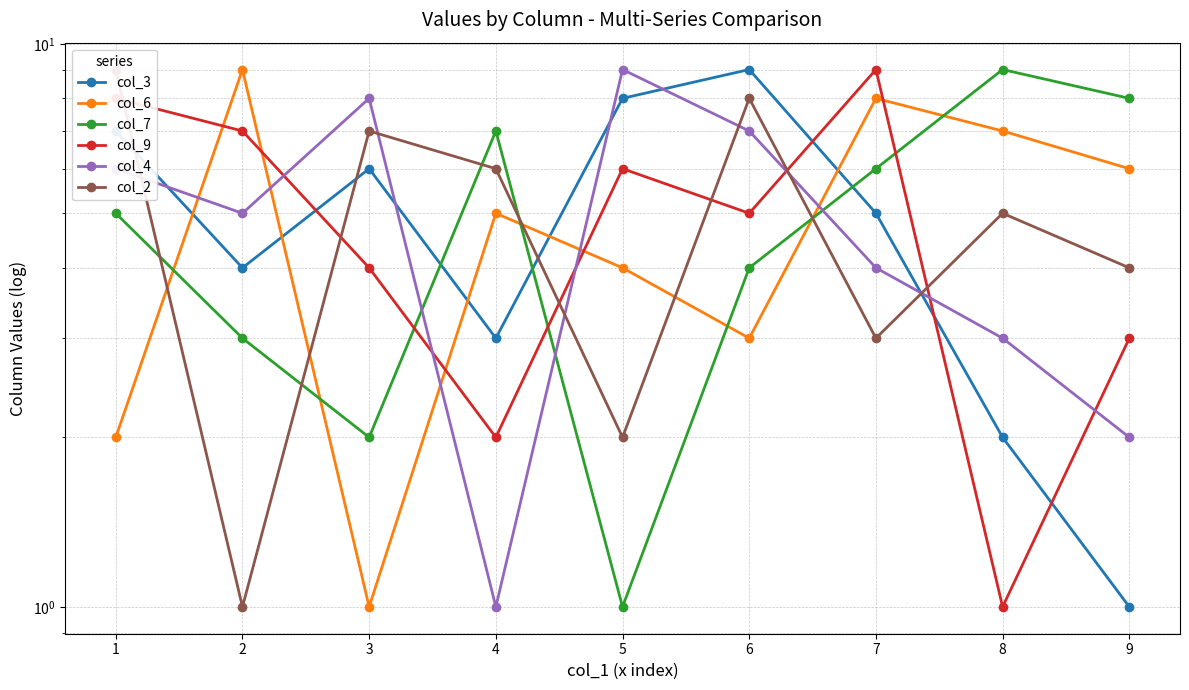

At which category is the sum across all series the highest?

1